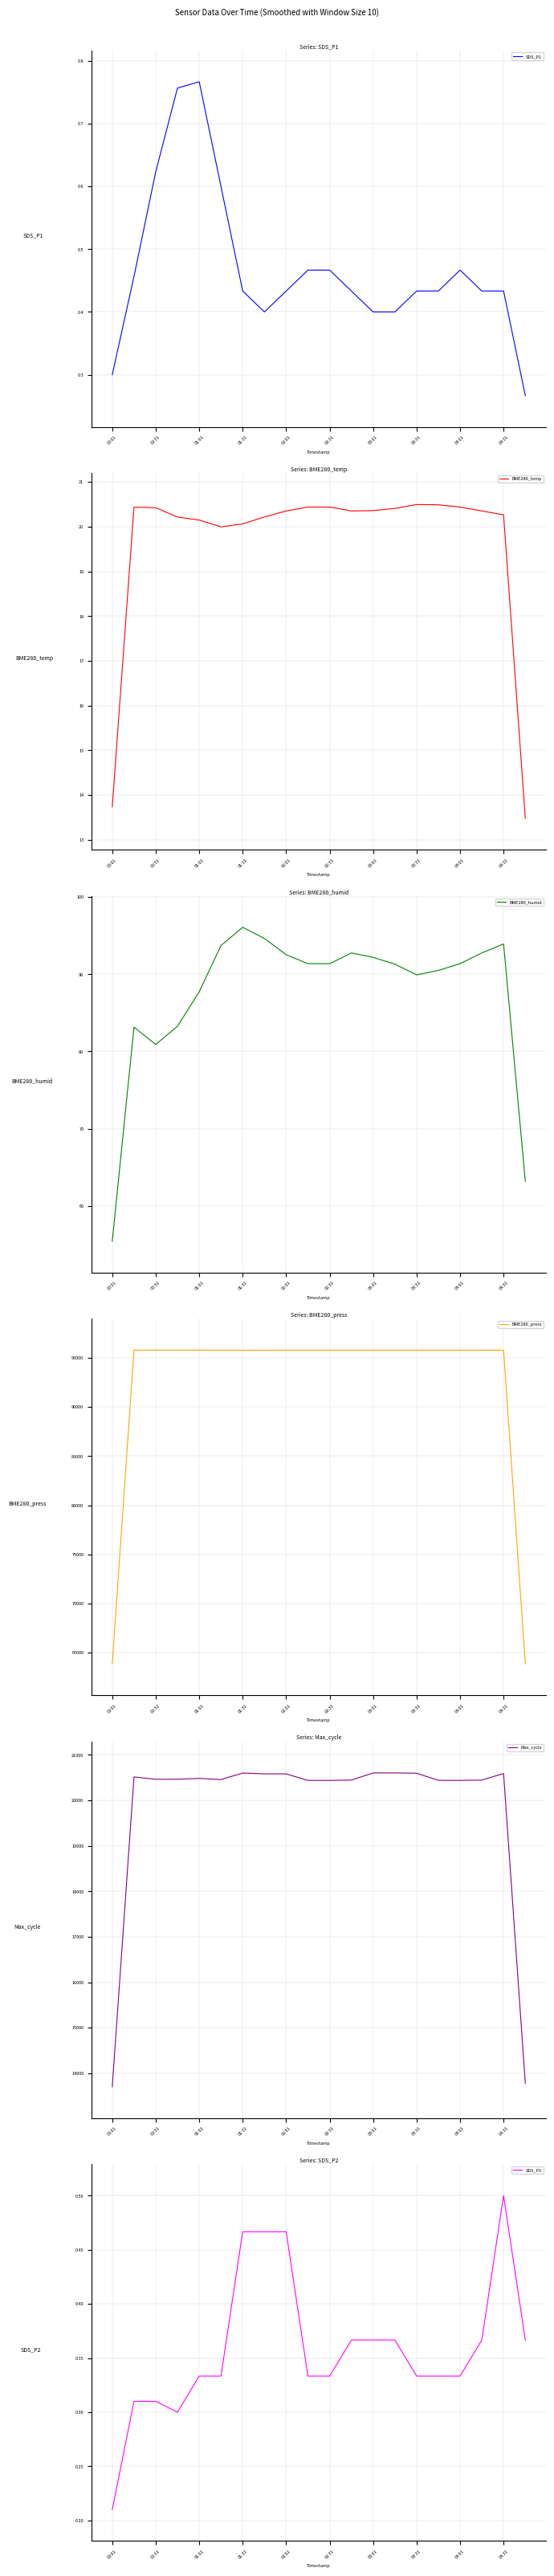

Is it true that BME280_temp equals 8.2 at 00:31?

False